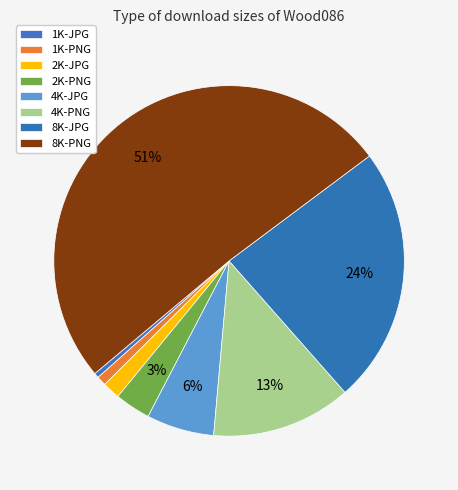

How much of the chart is everything except 2K-PNG?

96.7%